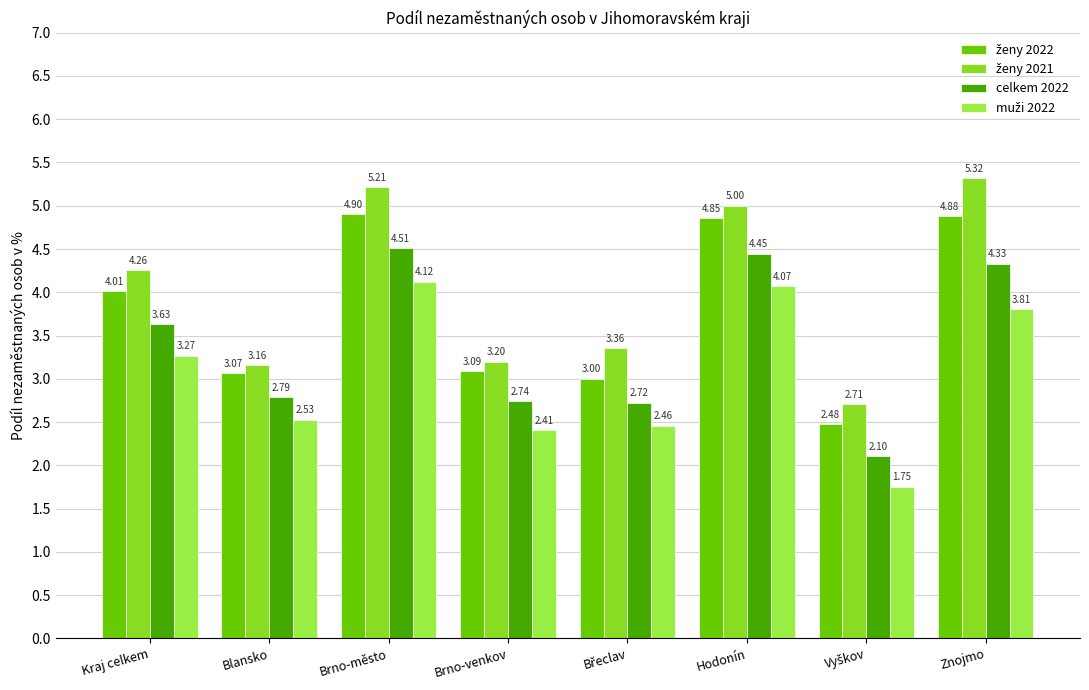

How many distinct data groups are displayed?

4